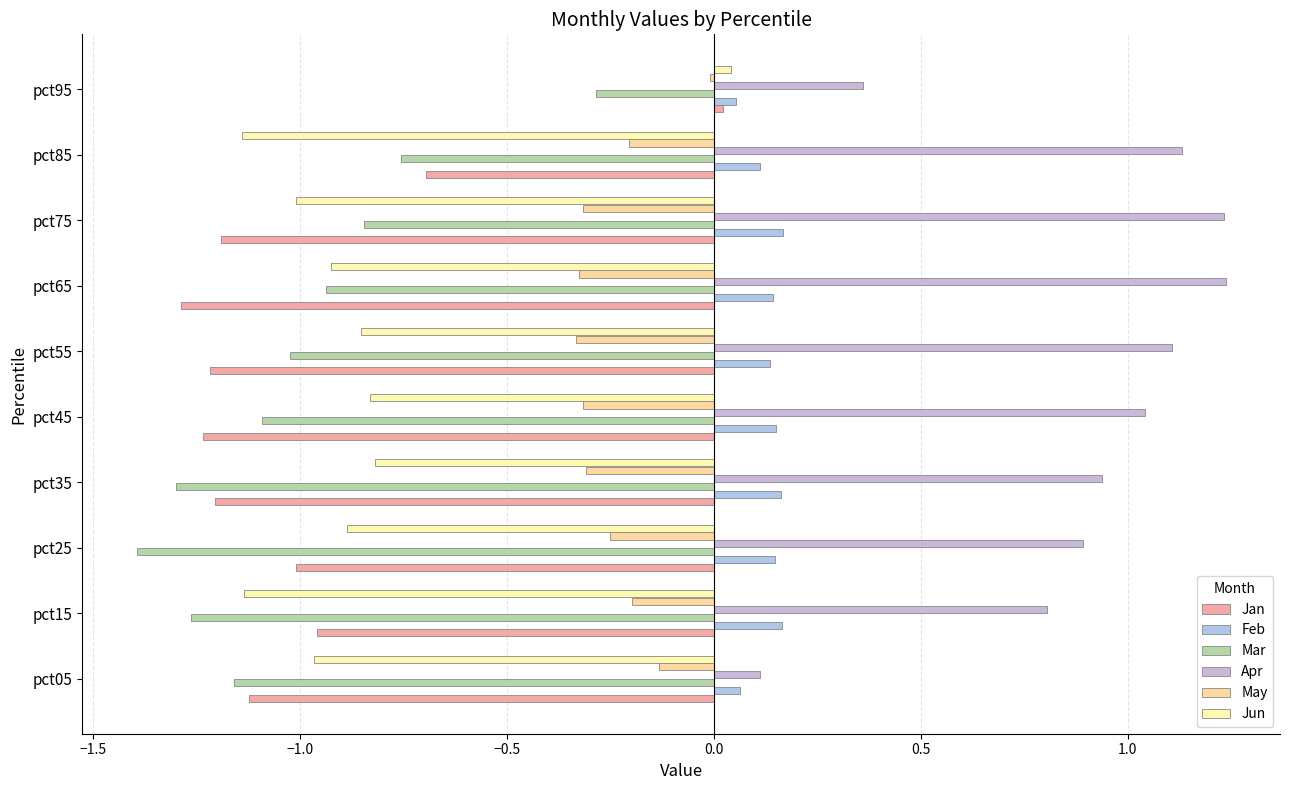

Which series has the largest range (max minus min)?

Jan